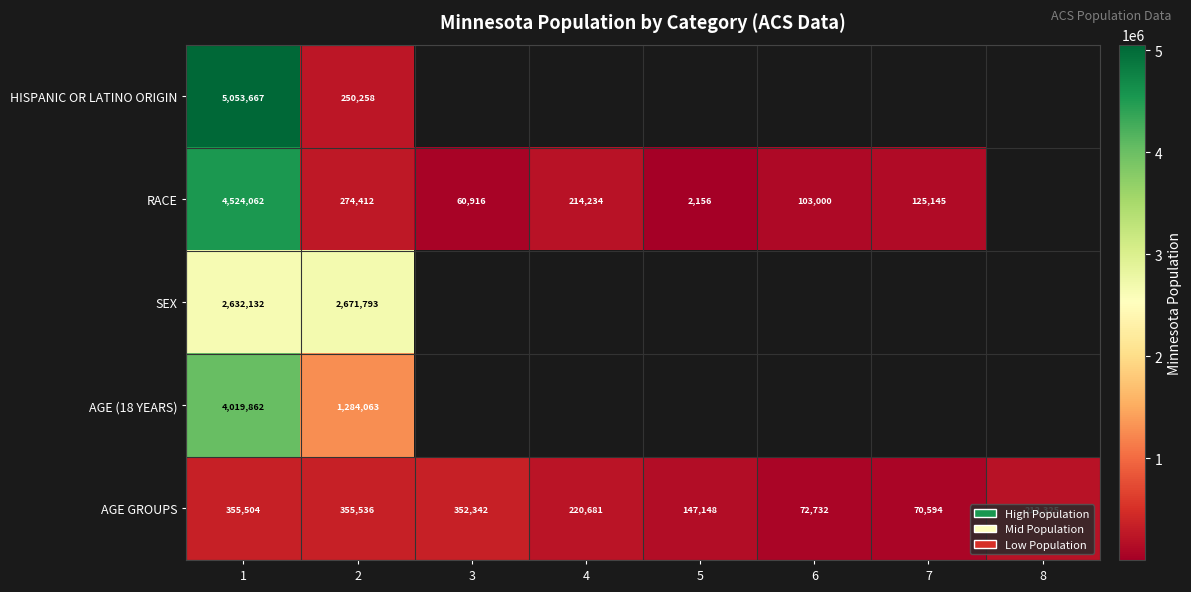

Which category has the lowest value in the AGE GROUPS series?

7